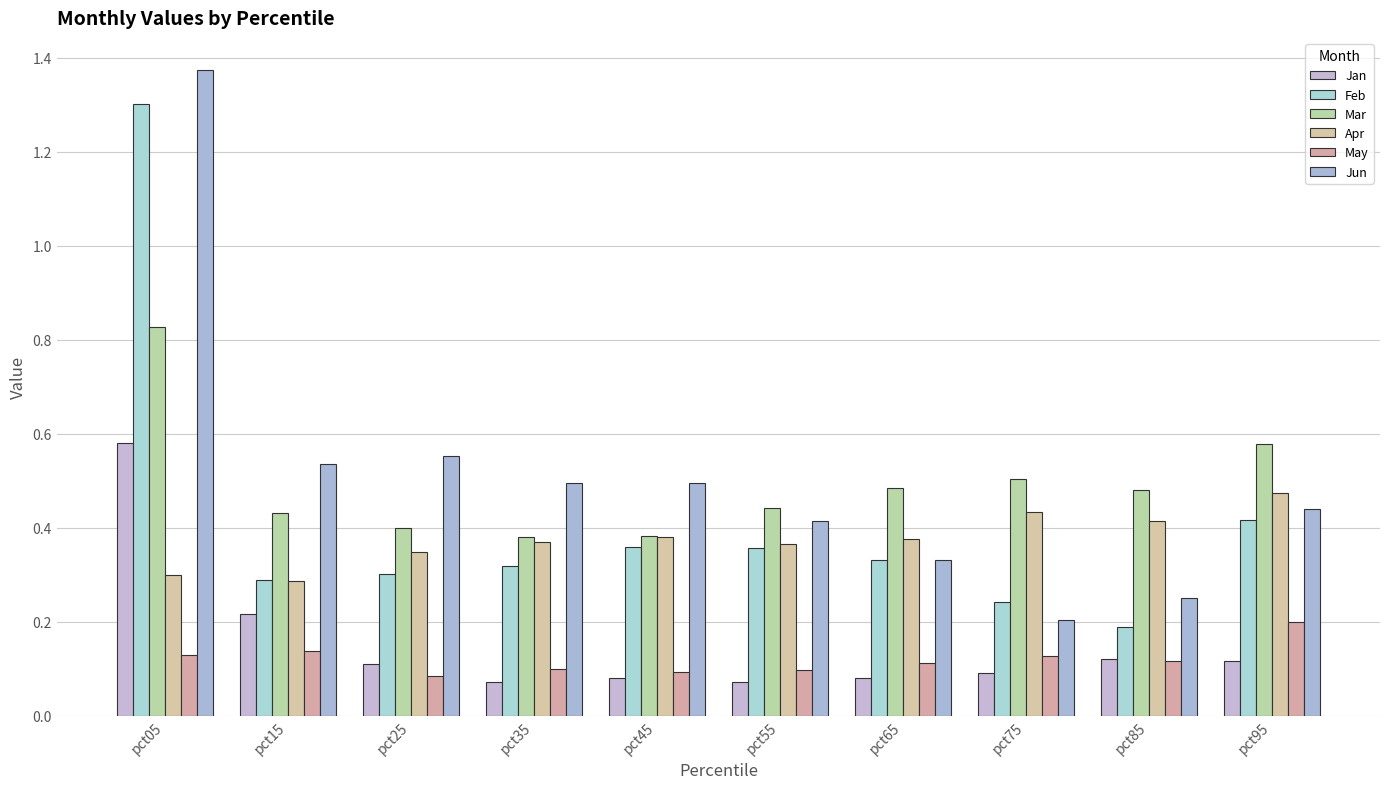

What is the difference between the highest and lowest values at pct35?

0.4